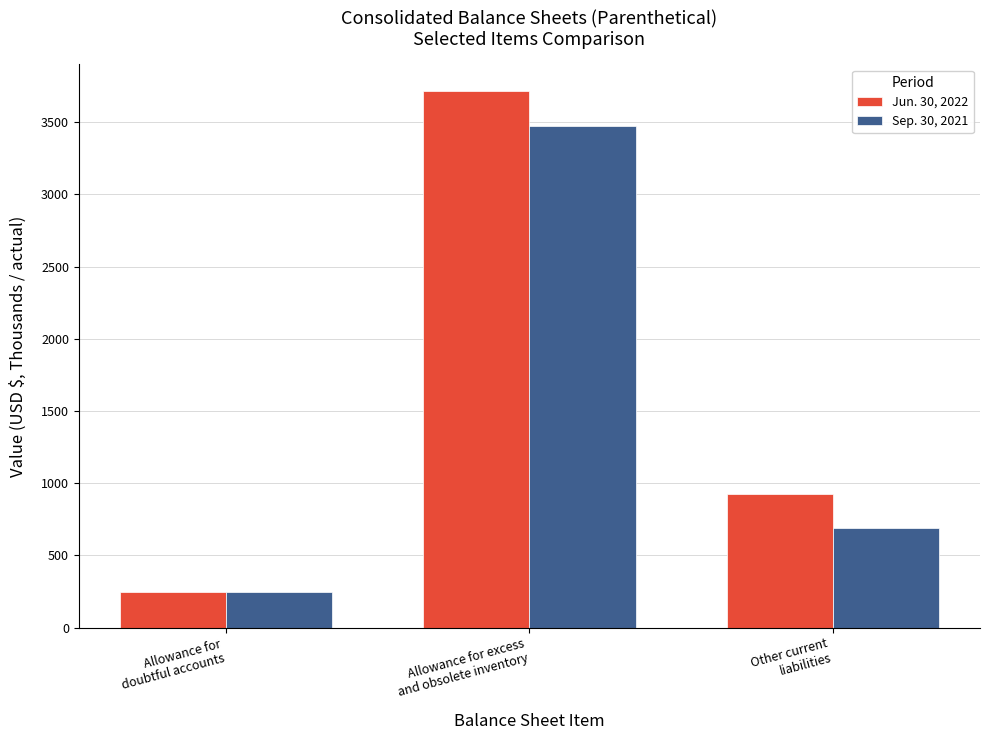

Which series has the largest range (max minus min)?

Jun. 30, 2022